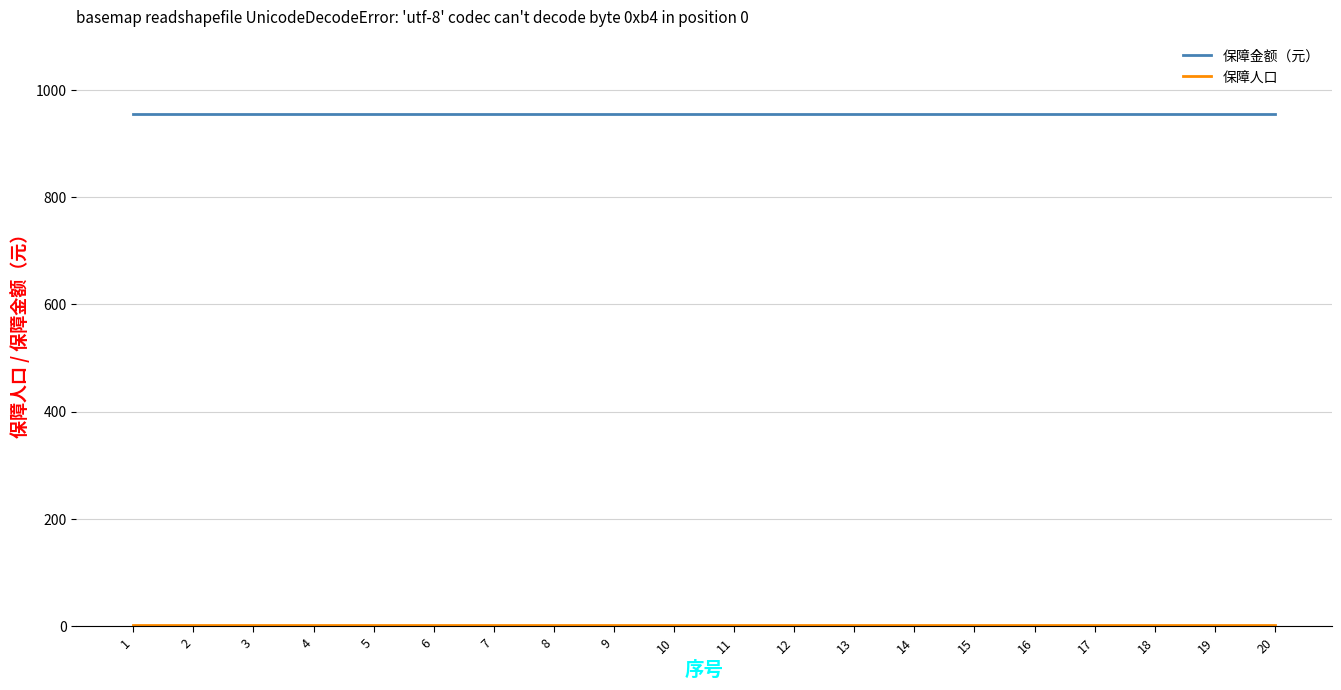

What is the maximum value for 保障金额（元）?

956